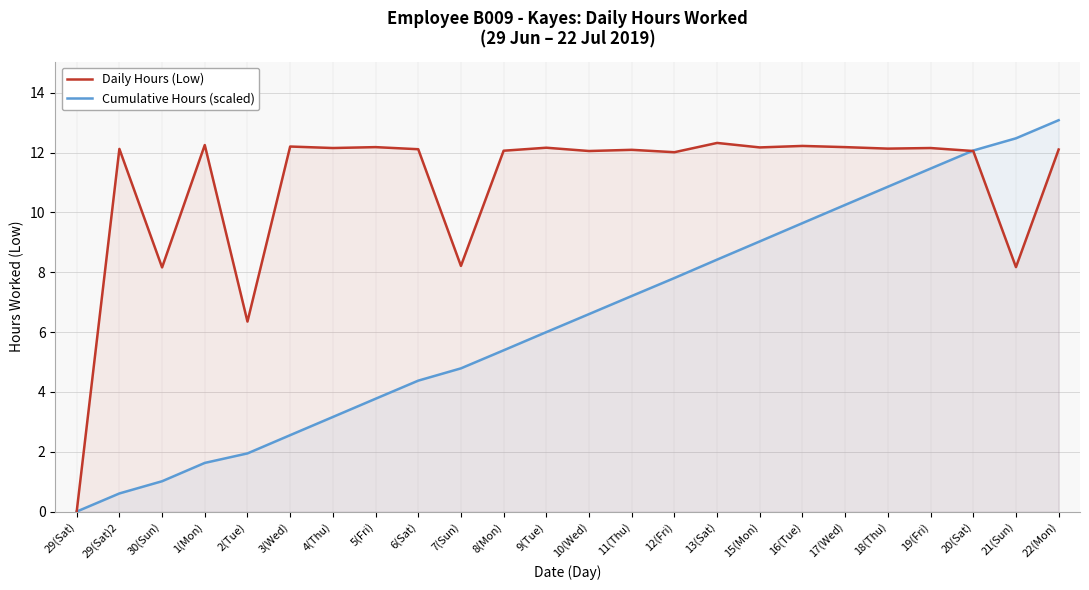

Between 2(Tue) and 1(Mon), which is larger?

1(Mon)